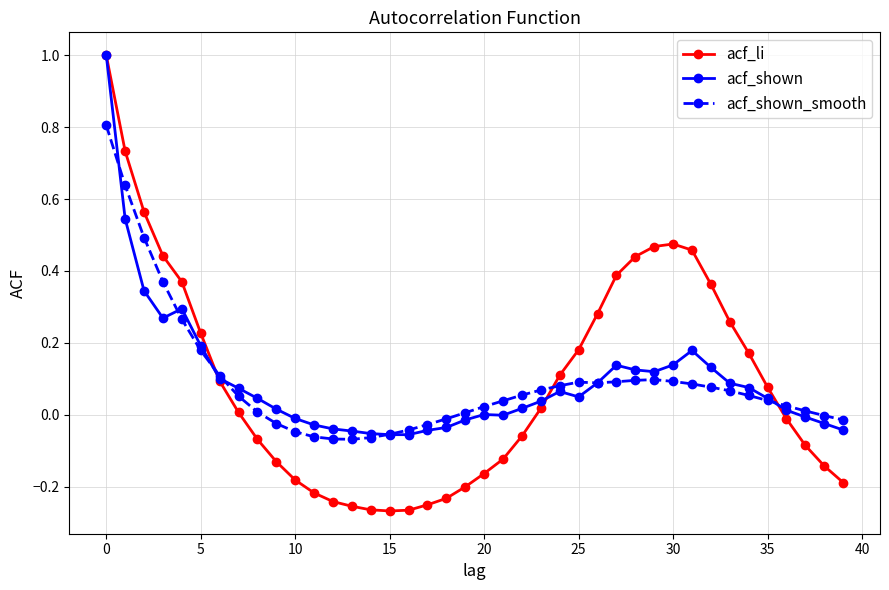

Which series has the widest spread of values?

acf_li